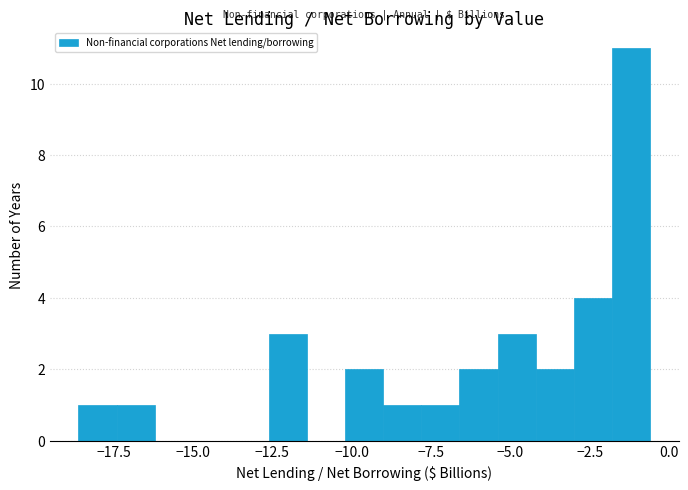

Read against the x-axis, roughly where is the centre of the tallest bar?

-1.0